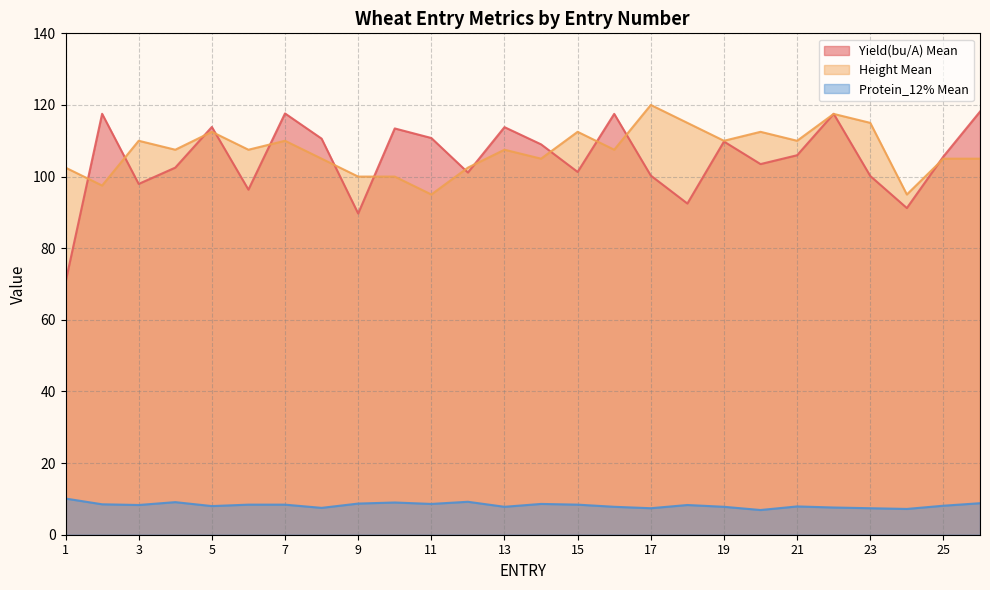

The value of Protein_12% Mean at 19 is 7.8. True or false?

True